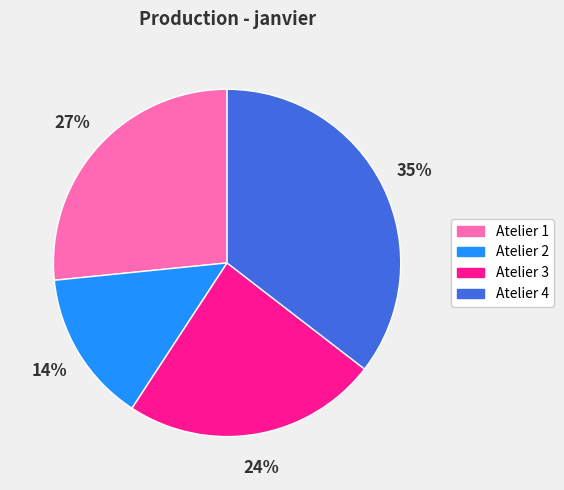

Does Atelier 3 account for over 50% of the chart?

No